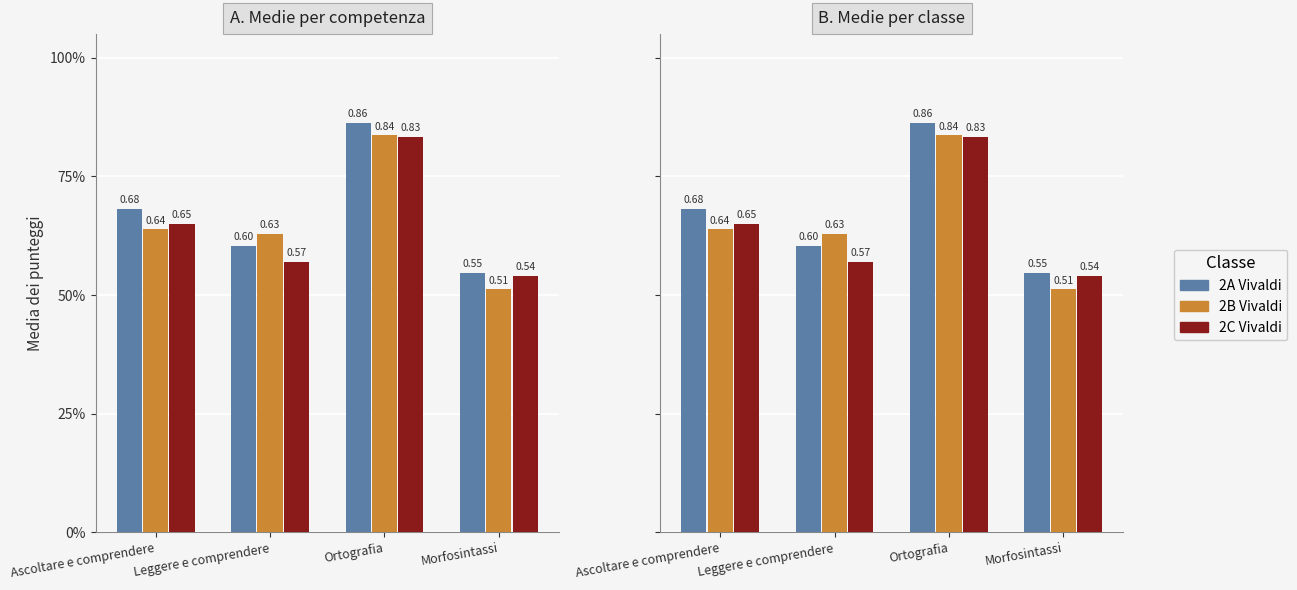

Reading right to left, extract all data points from this chart.

2A Vivaldi: Morfosintassi=0.5	Ortografia=0.9	Leggere e comprendere=0.6	Ascoltare e comprendere=0.7
2B Vivaldi: Morfosintassi=0.5	Ortografia=0.8	Leggere e comprendere=0.6	Ascoltare e comprendere=0.6
2C Vivaldi: Morfosintassi=0.5	Ortografia=0.8	Leggere e comprendere=0.6	Ascoltare e comprendere=0.6